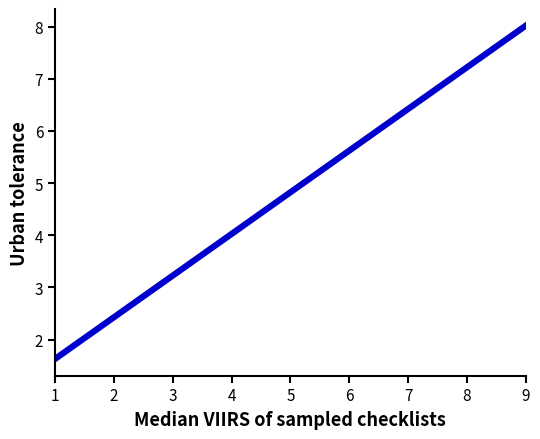

What is the difference between the maximum and minimum values?

6.4